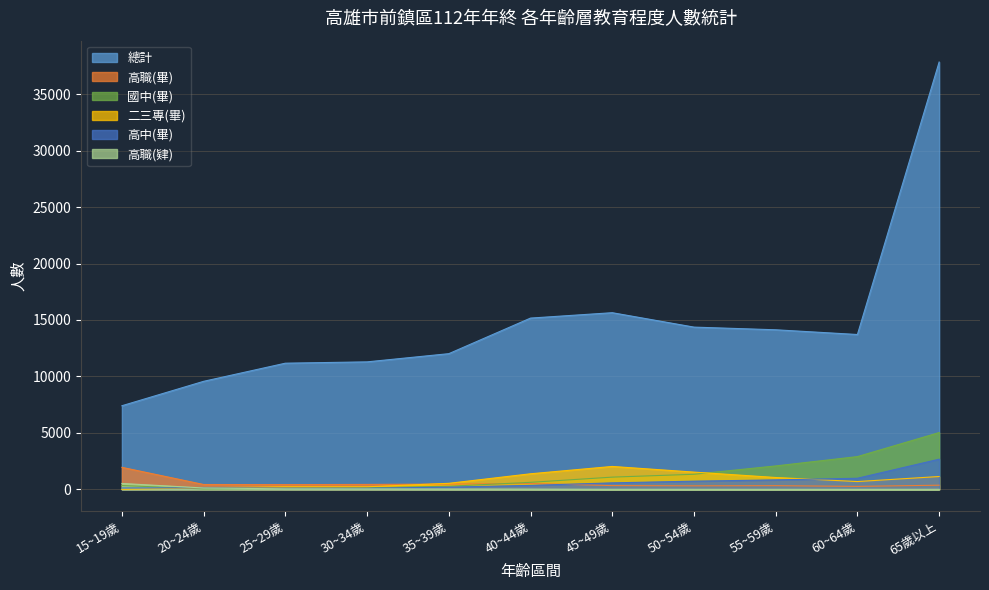

How many data points in 二三專(畢) are less than 690?

5